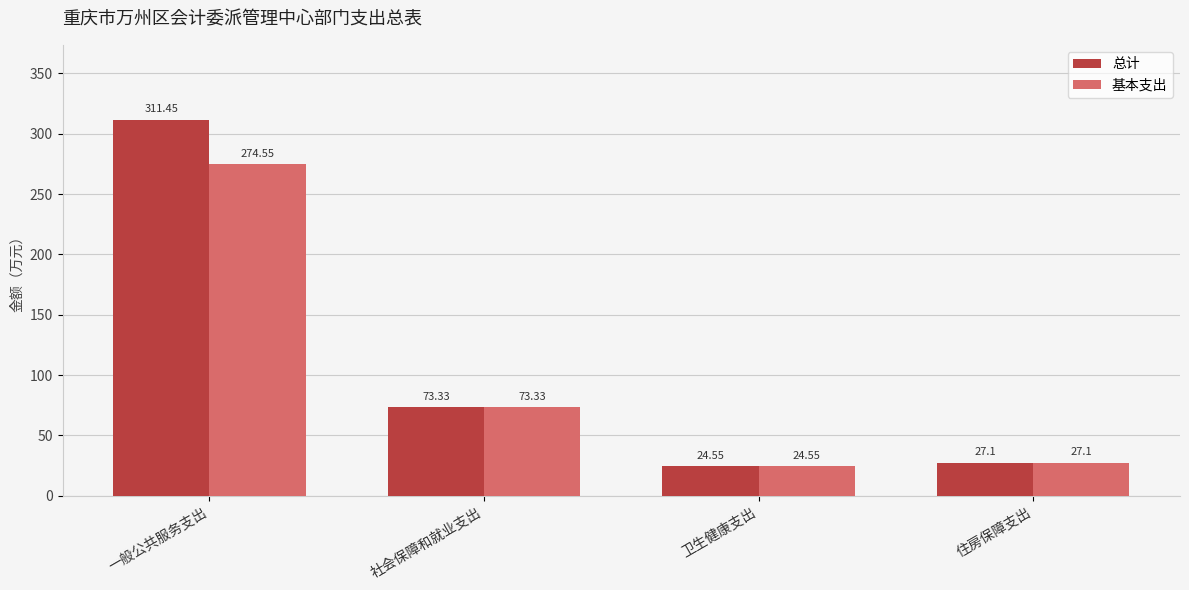

Which series changed the most between 一般公共服务支出 and 卫生健康支出?

总计